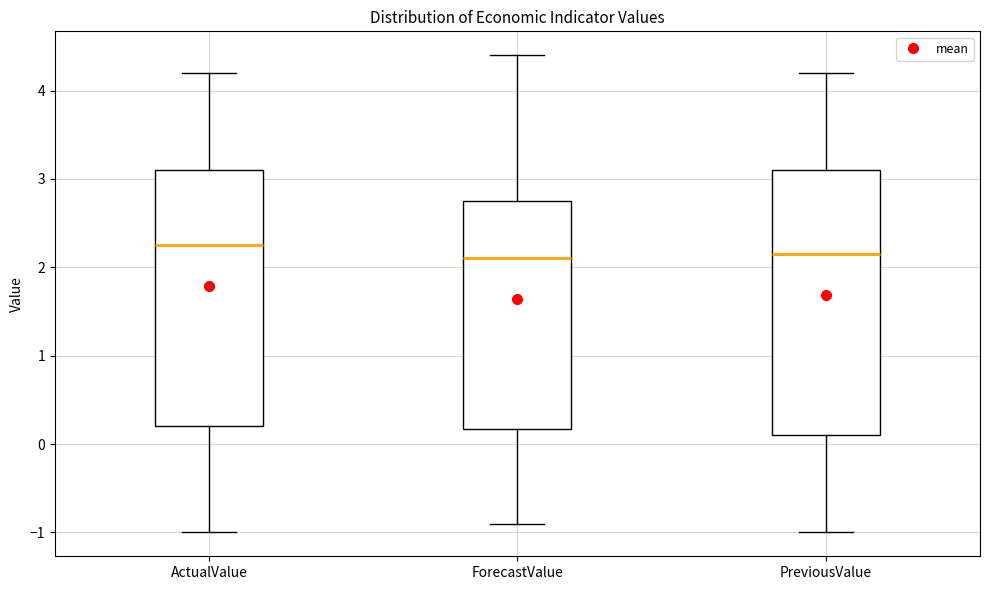

Which box is the tallest, from its lower edge to its upper edge?

PreviousValue